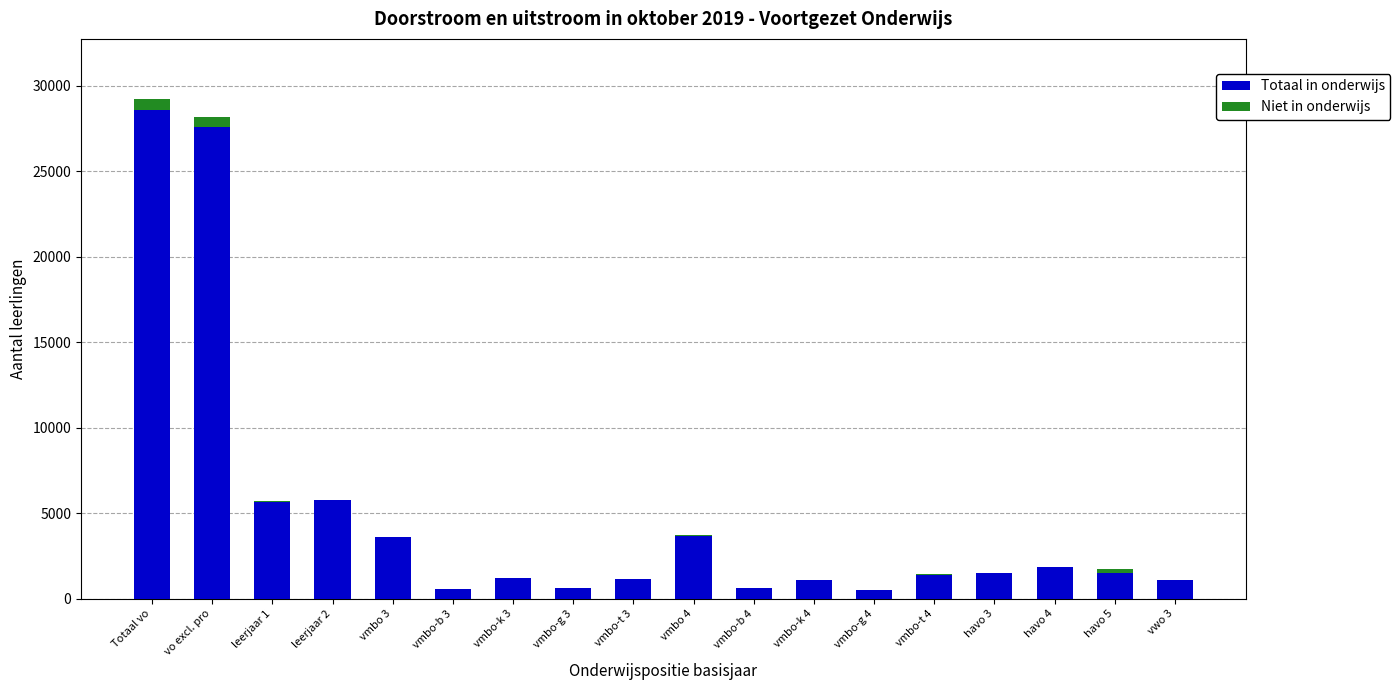

What is the sum of all Totaal in onderwijs values?

88130